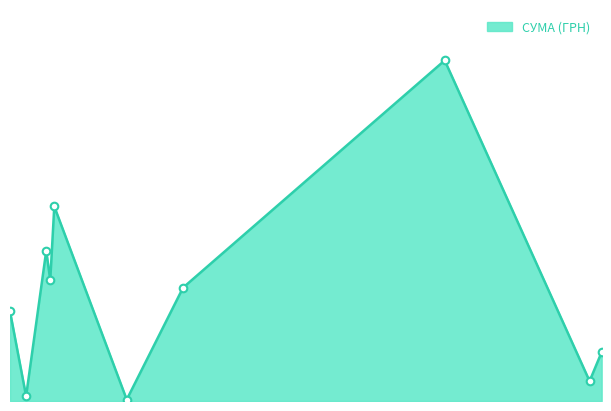

Does the chart have visible grid lines?

No